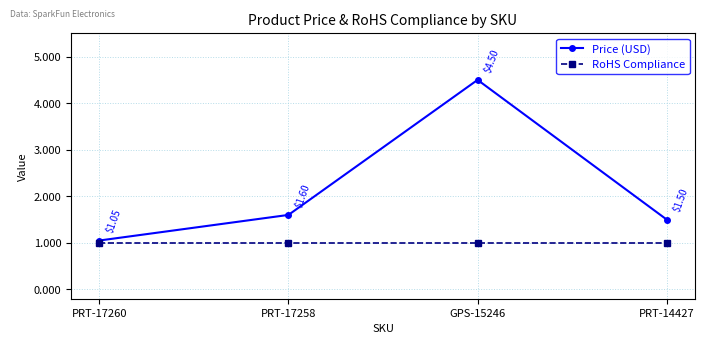

Which series has the largest total across all categories?

Price (USD)